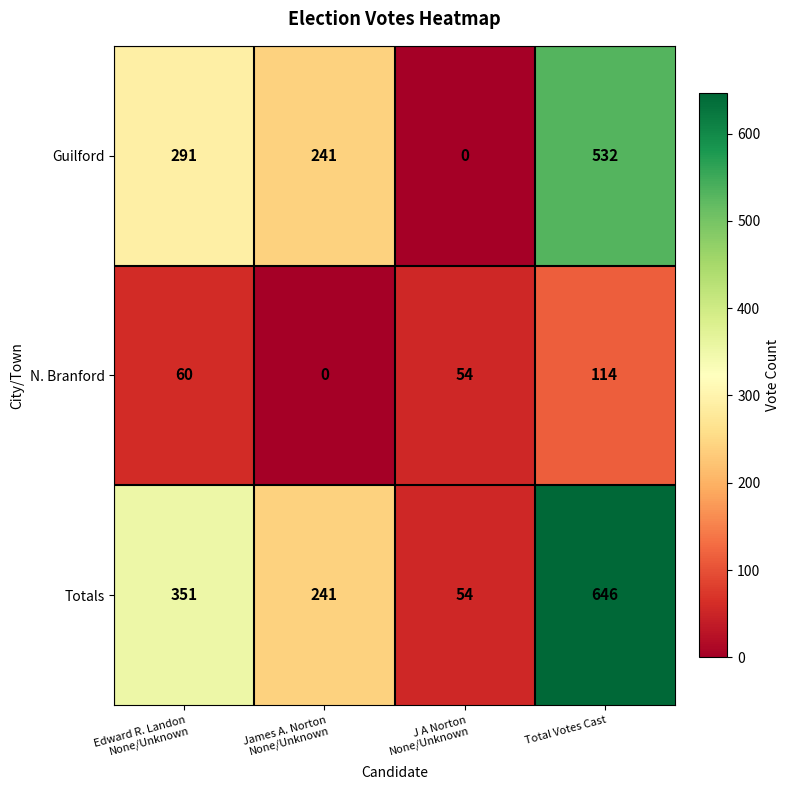

What is the sum of all N. Branford values?

228